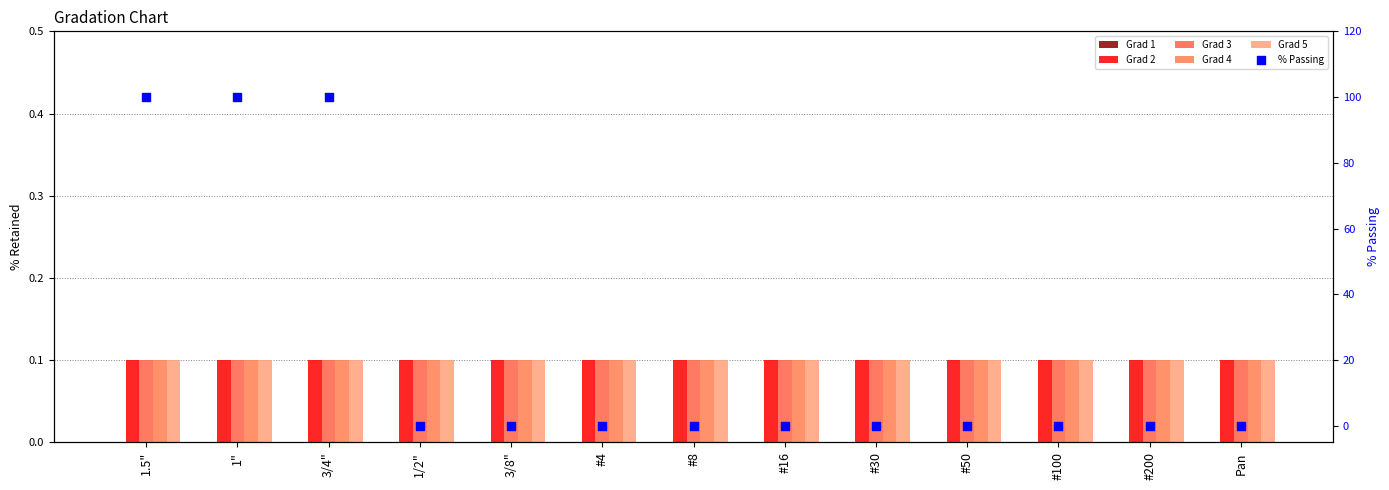

Is the value of Grad 5 at 1/2" greater than the value of Grad 1 at 1/2"?

Yes